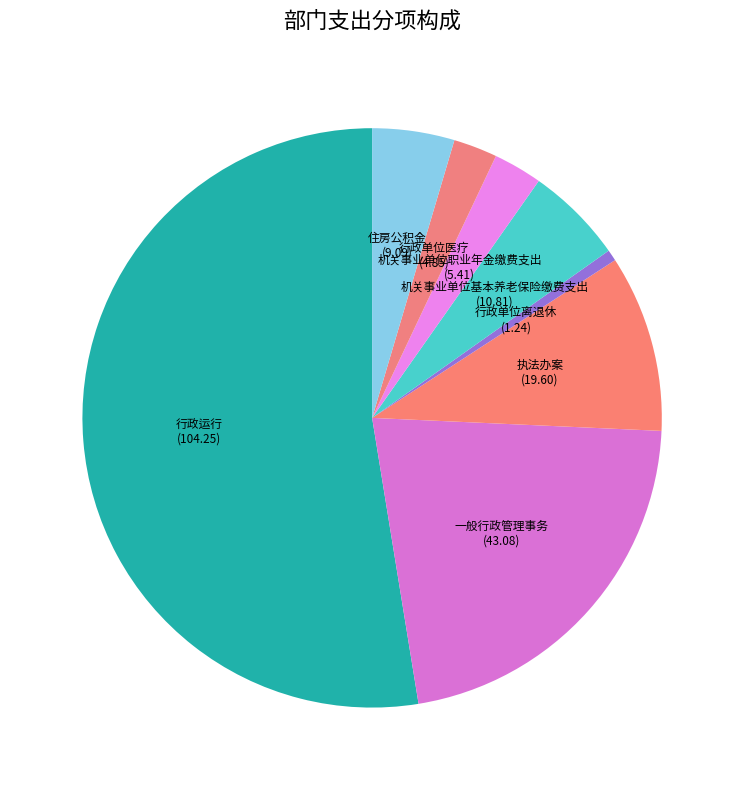

Which category has the biggest portion of the pie?

行政运行